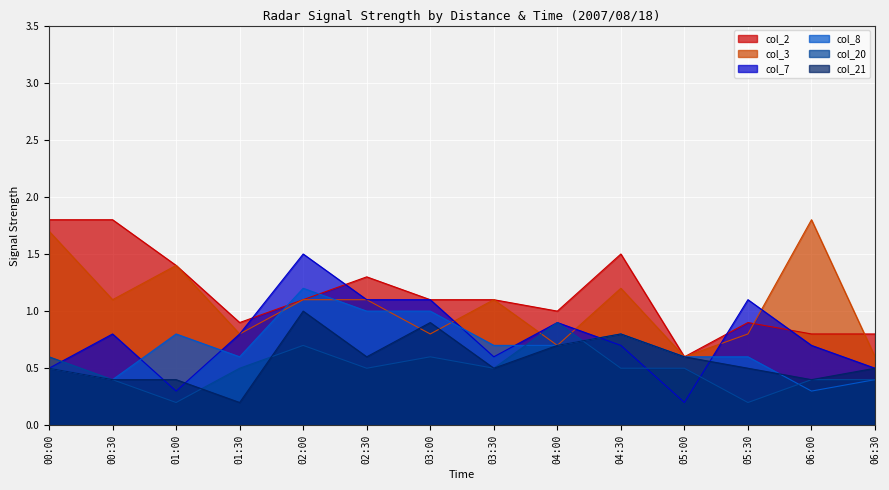

Between which two adjacent categories do col_20 and col_7 first intersect?

00:00 and 00:30